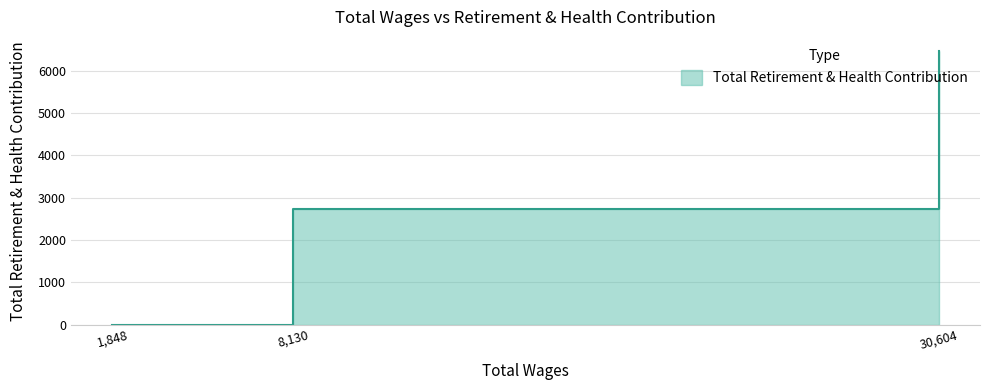

True or false: the data shows 2338 at 1,848.

False